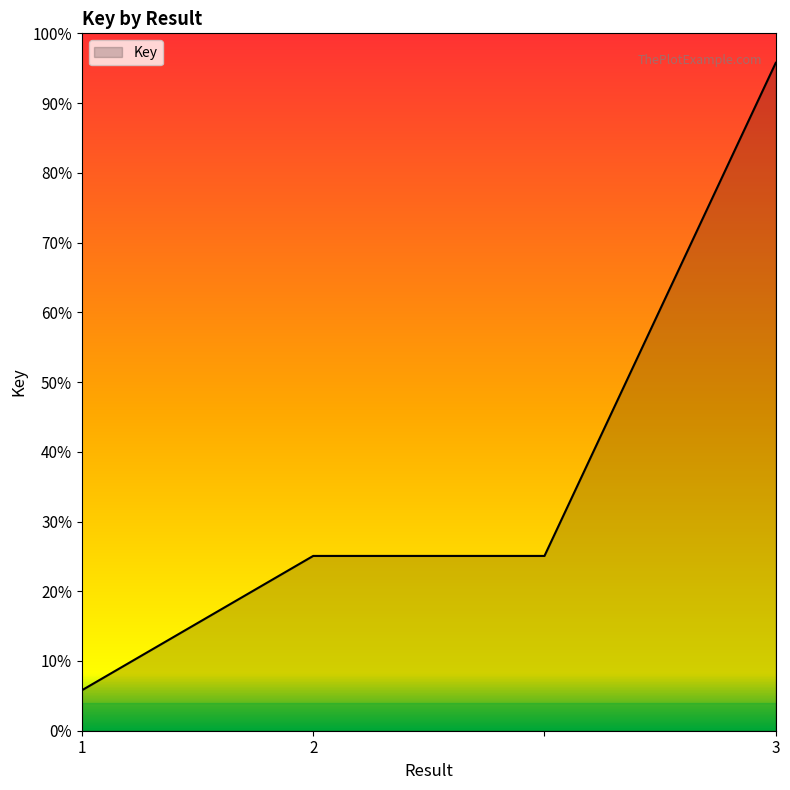

Does the chart have visible grid lines?

No